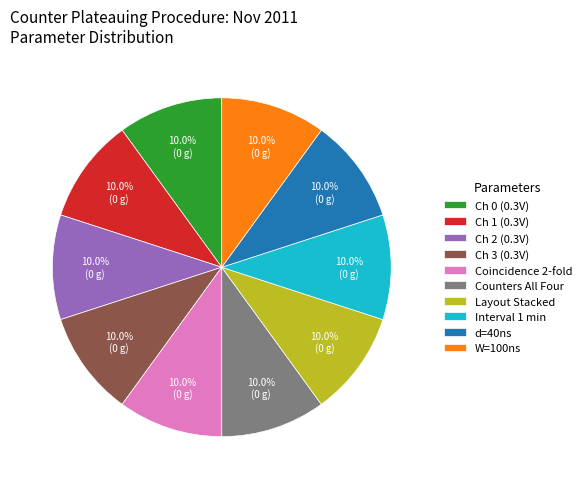

Does any single category account for the majority?

No